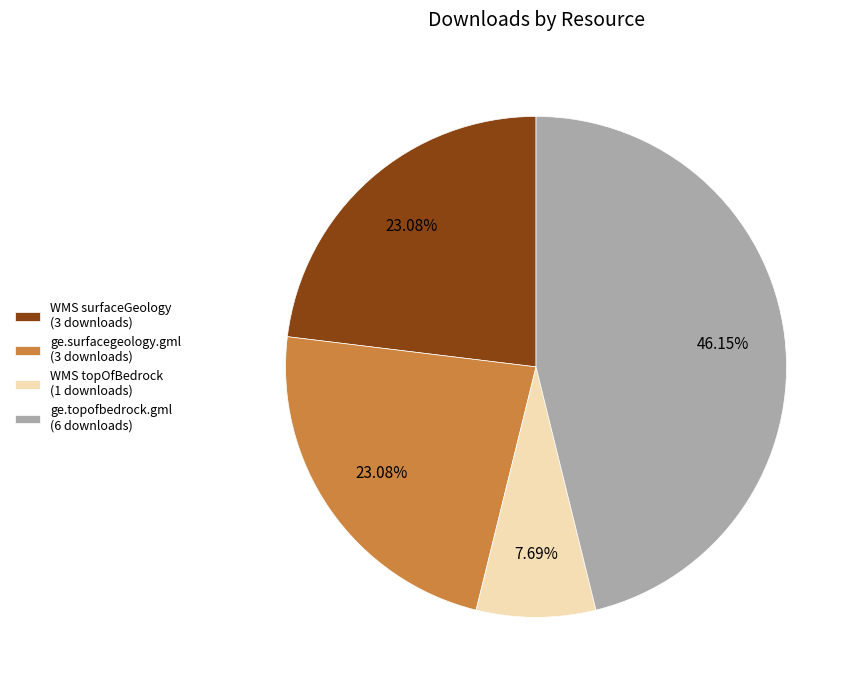

Does any single category account for the majority?

No